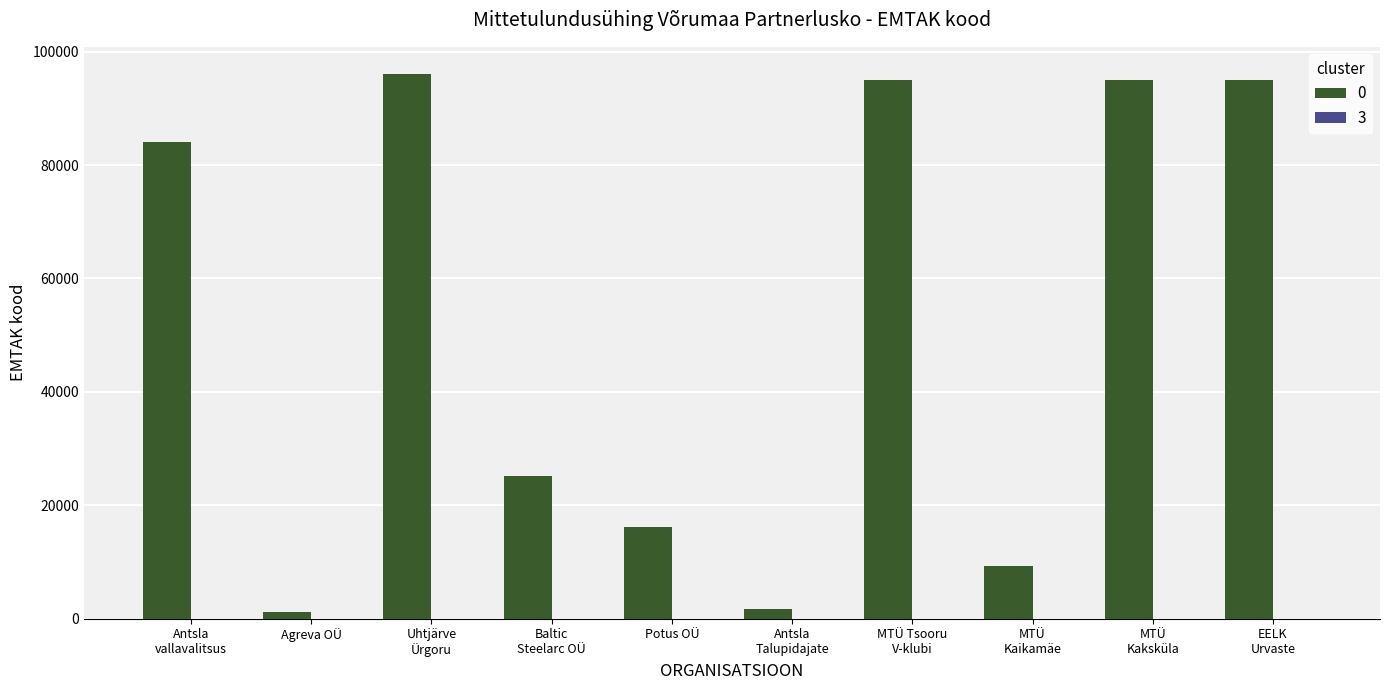

What is the maximum value shown in the chart?

96041